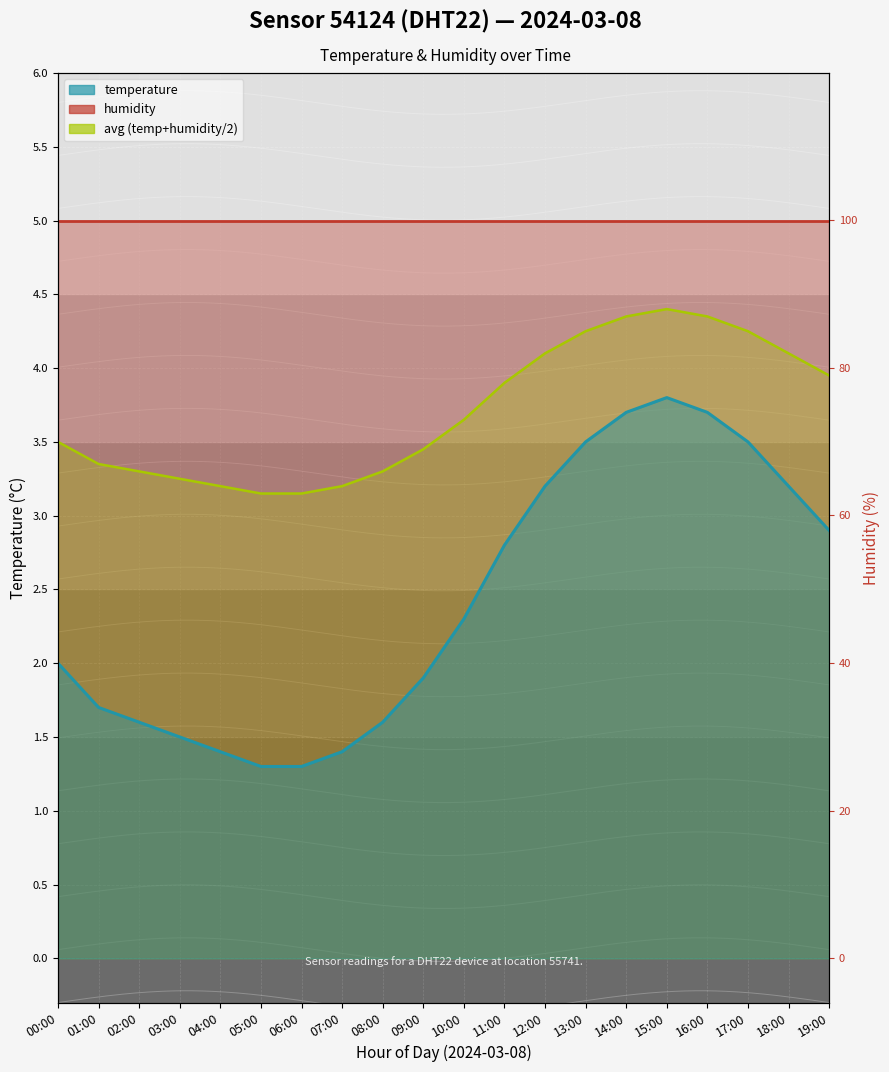

Rank the series by their maximum value, from highest to lowest.

humidity, avg, temperature